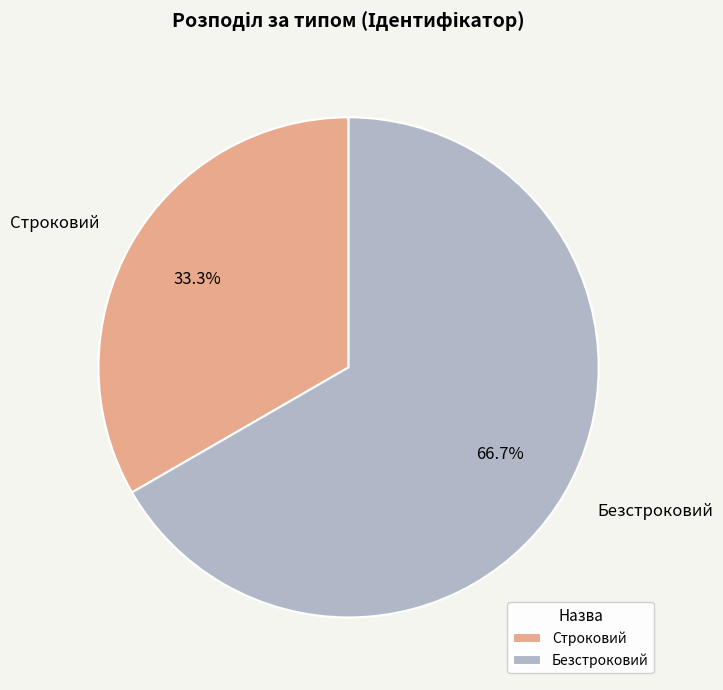

What is the smallest slice in the pie chart?

Строковий